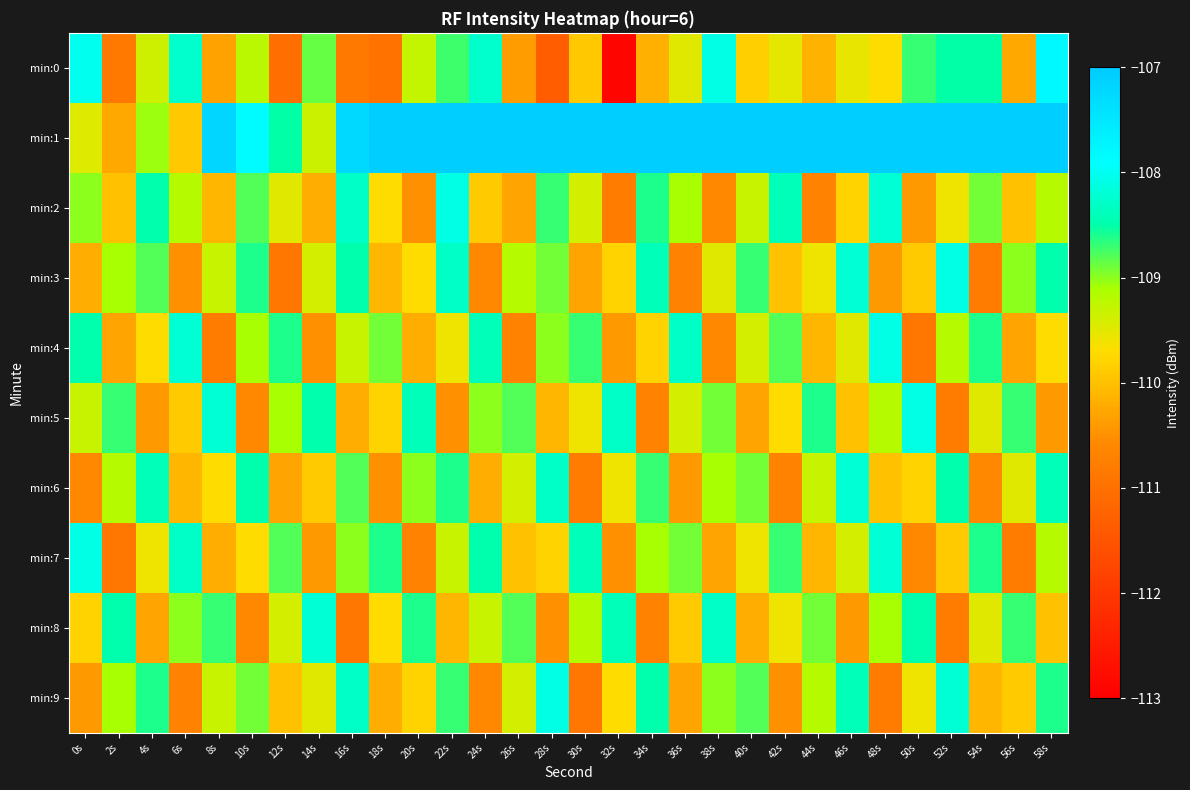

List the series in order of their peak value, lowest first.

min:6, min:8, min:2, min:3, min:4, min:5, min:7, min:9, min:0, min:1